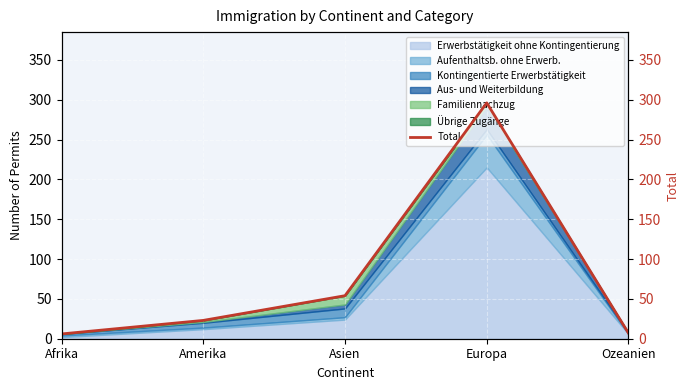

Reading right to left, extract all data points from this chart.

Ozeanien=7	Europa=296	Asien=54	Amerika=23	Afrika=6